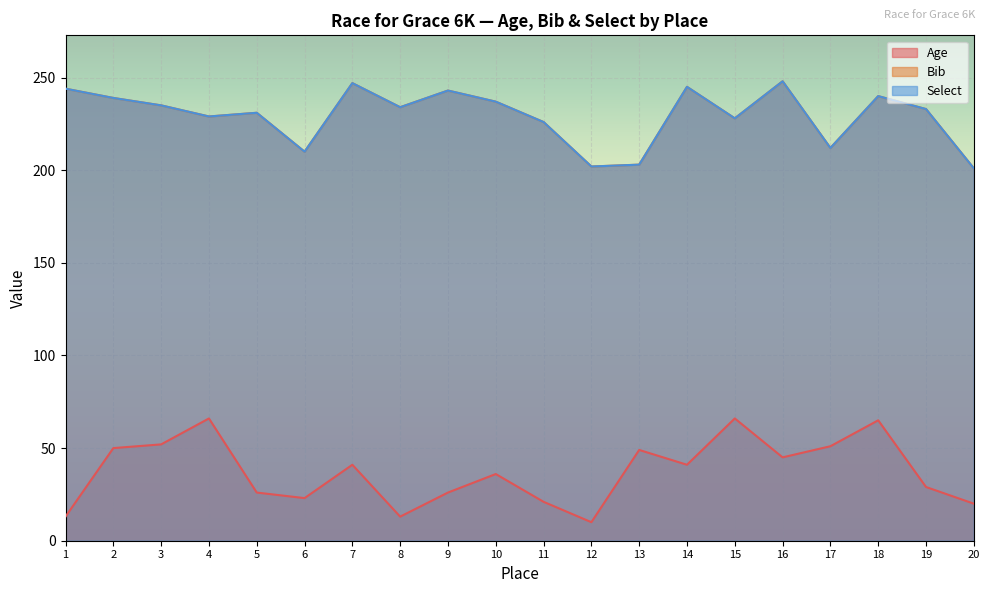

Rank the series by their maximum value, from lowest to highest.

Age, Bib, Select